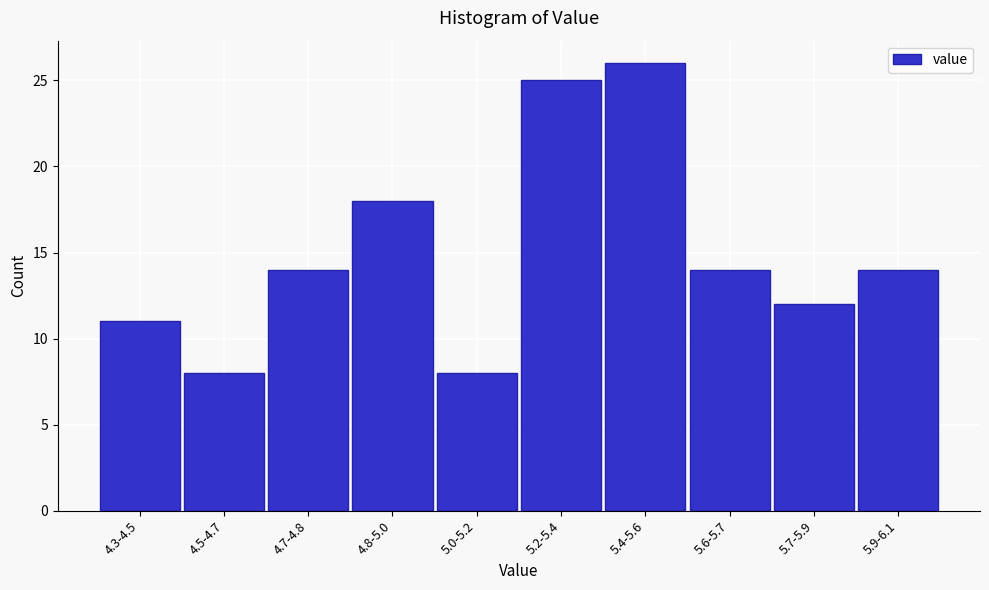

Reading right to left, transcribe all the data shown in this chart.

5.9-6.1=14	5.7-5.9=12	5.6-5.7=14	5.4-5.6=26	5.2-5.4=25	5.0-5.2=8	4.8-5.0=18	4.7-4.8=14	4.5-4.7=8	4.3-4.5=11